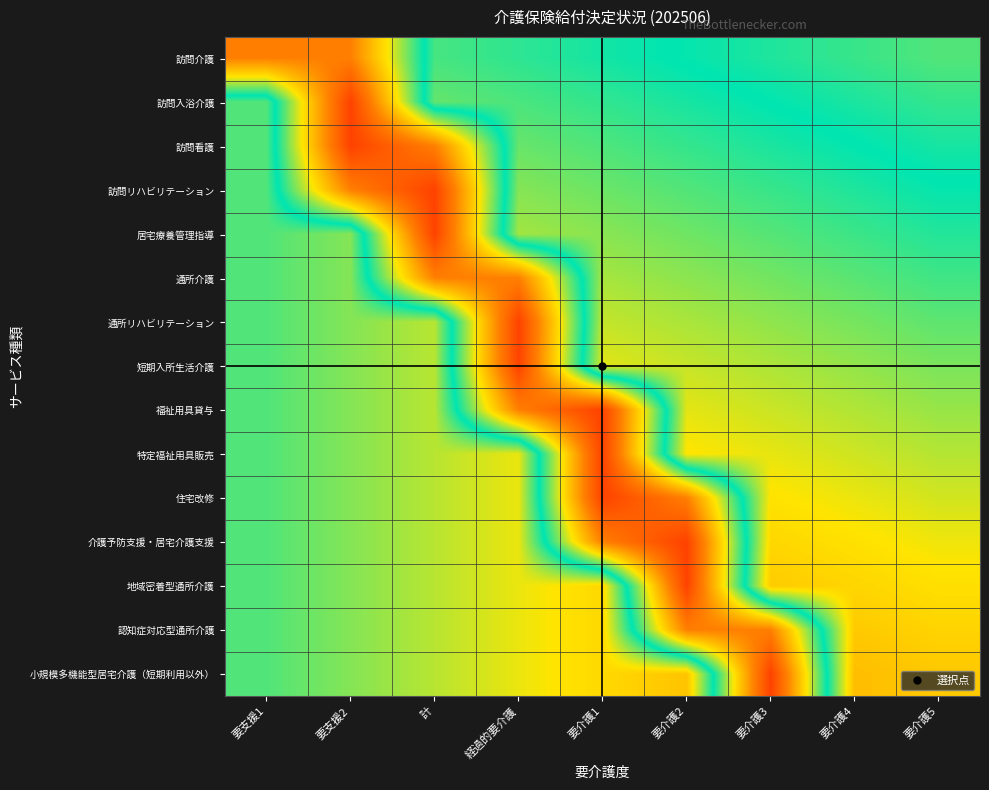

How many distinct data groups are displayed?

15